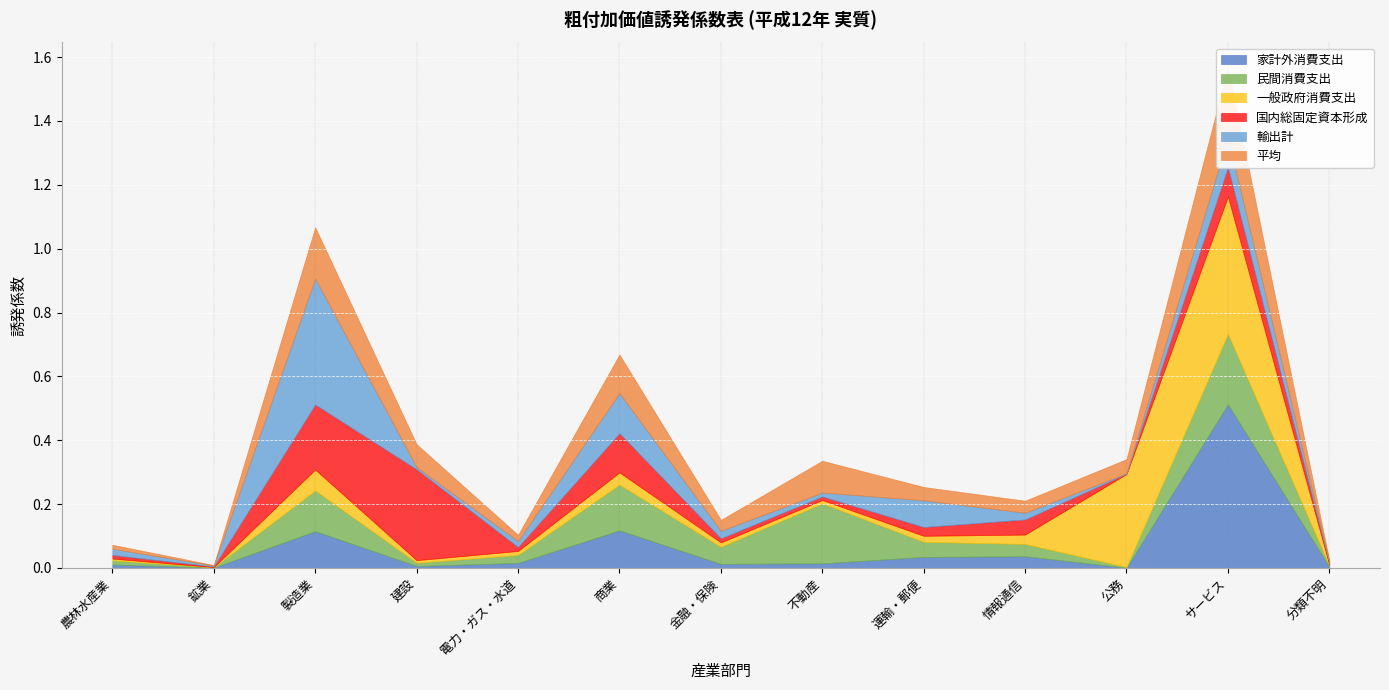

What is the value of the 一般政府消費支出 point at the 11th from the left?

0.3